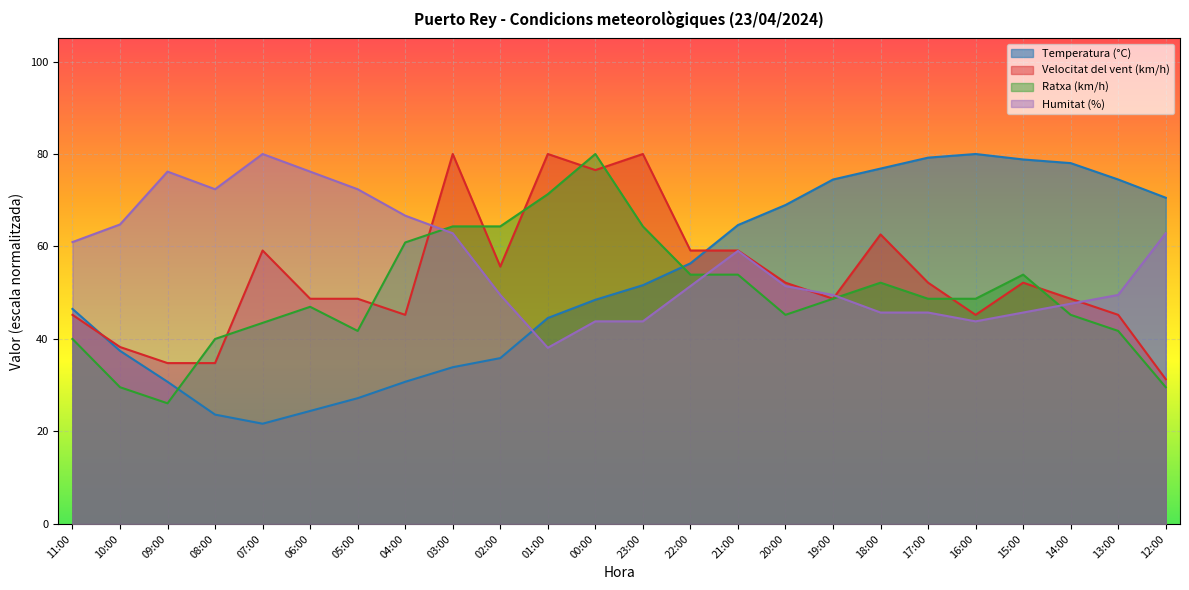

At which category does the chart reach its peak across all series?

16:00